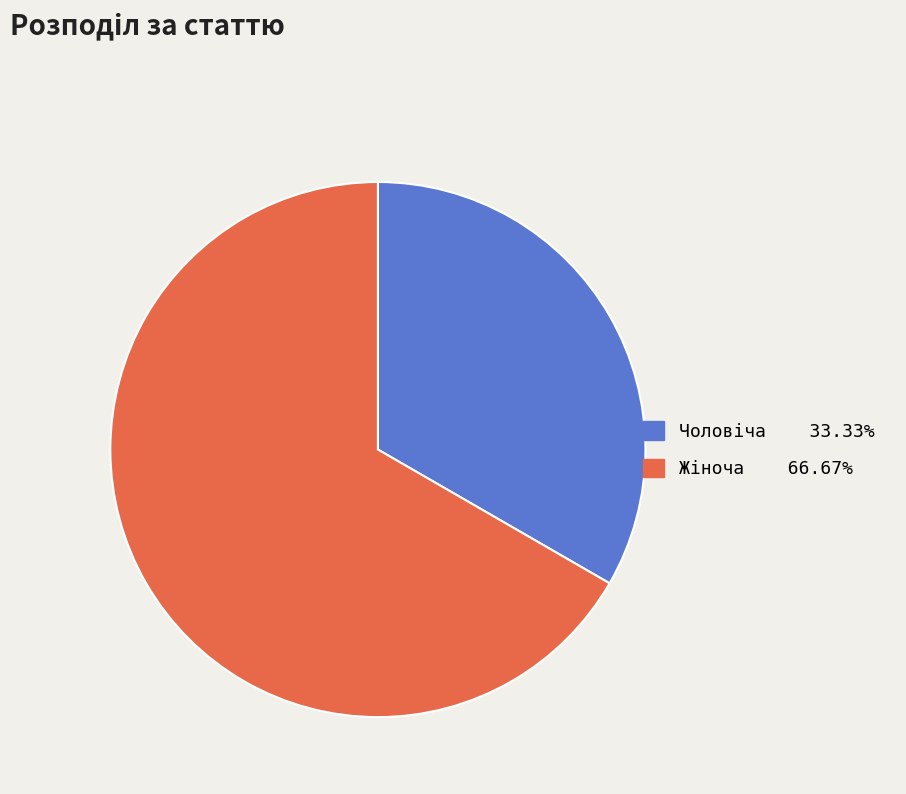

Is there any slice that represents more than half of the pie?

Yes